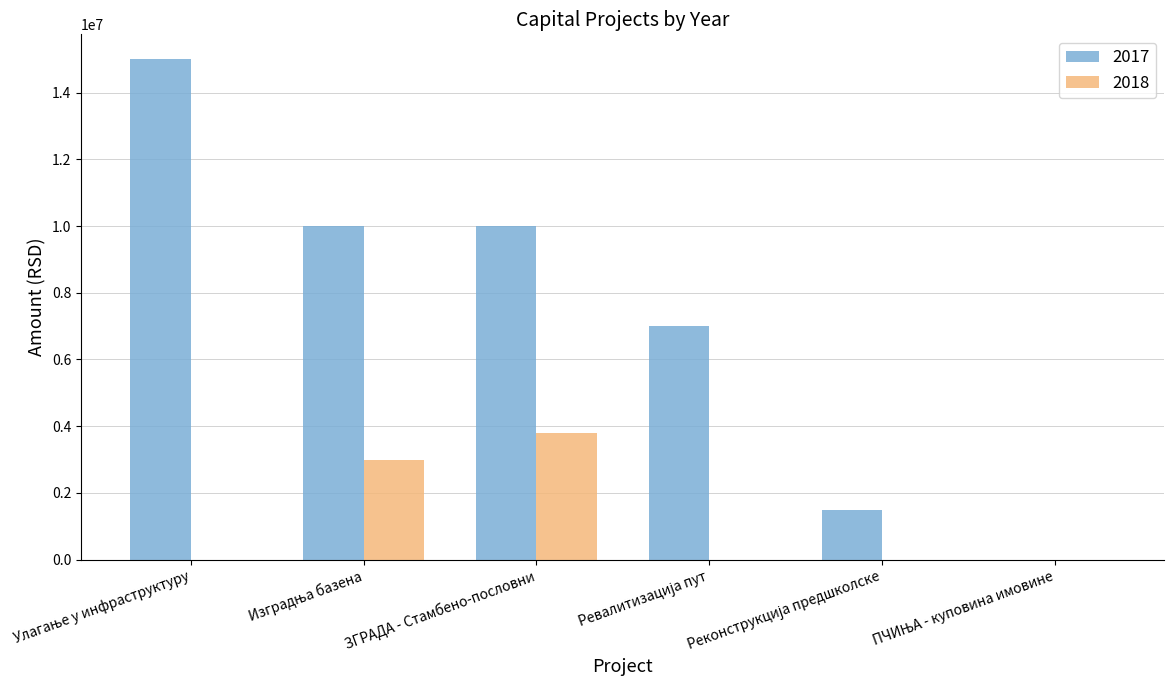

Count the 2017 values in the range 1500000 to 10000000.

4